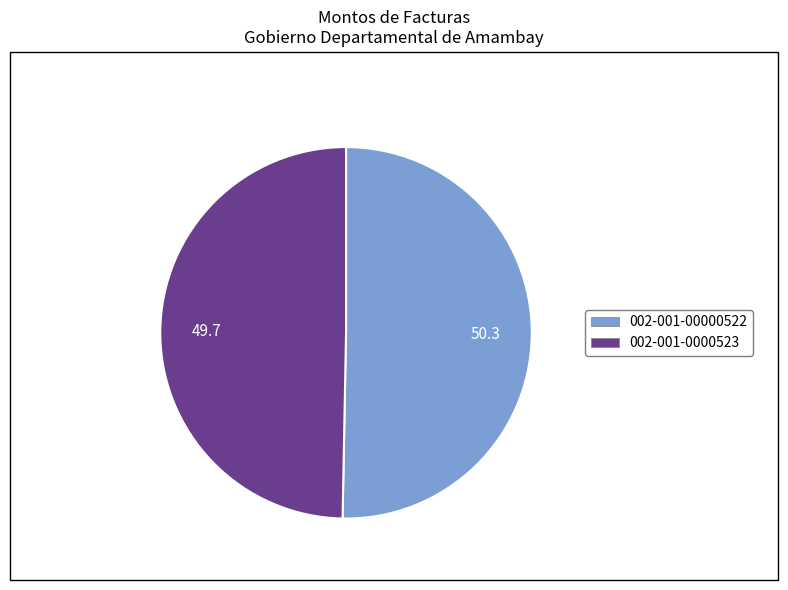

Count the number of slices in the pie.

2